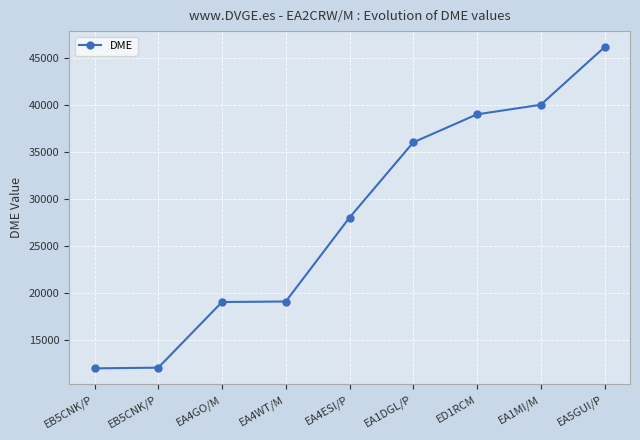

Reading left to right, extract all data points from this chart.

12020	12097	19071	19125	28040	36033	39011	40026	46147